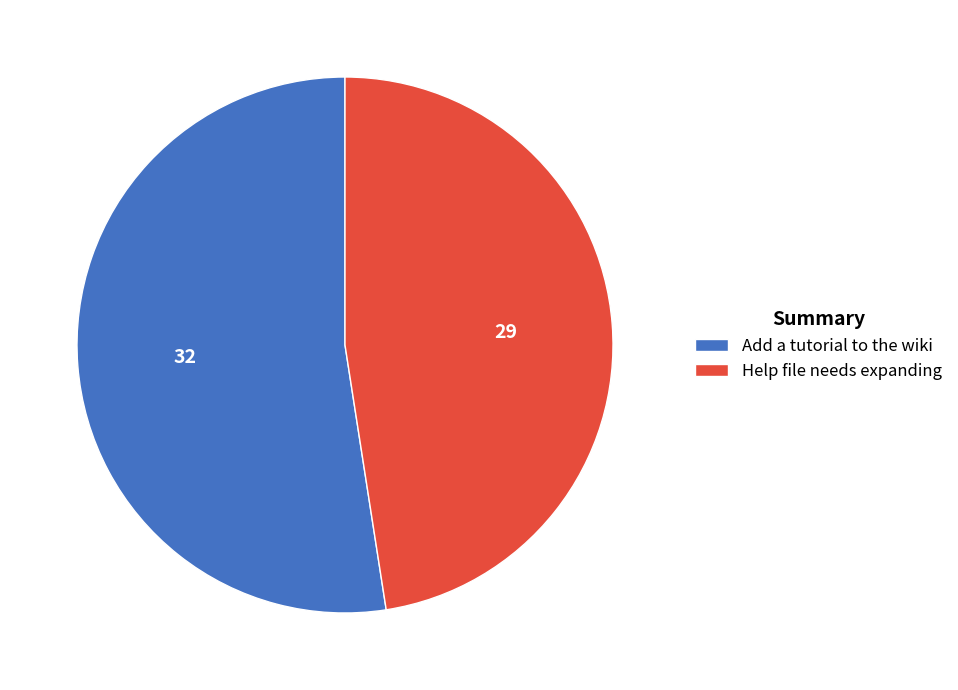

The Help file needs expanding slice represents 48% of the pie. True or false?

True